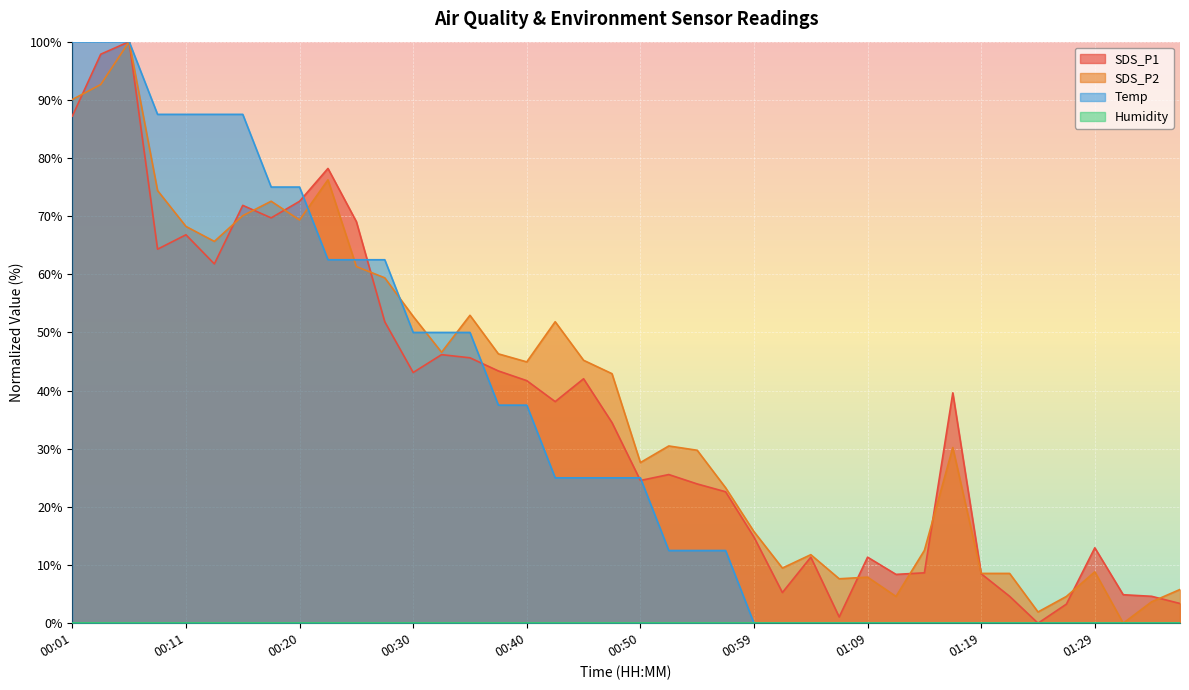

List the labels in order of SDS_P1 value, smallest first.

01:24, 01:07, 01:26, 01:36, 01:21, 01:33, 01:31, 01:02, 01:11, 01:19, 01:14, 01:04, 01:09, 01:29, 00:59, 00:57, 00:54, 00:50, 00:52, 00:47, 00:42, 01:16, 00:40, 00:45, 00:30, 00:37, 00:35, 00:32, 00:28, 00:13, 00:08, 00:11, 00:25, 00:18, 00:15, 00:20, 00:23, 00:01, 00:03, 00:06